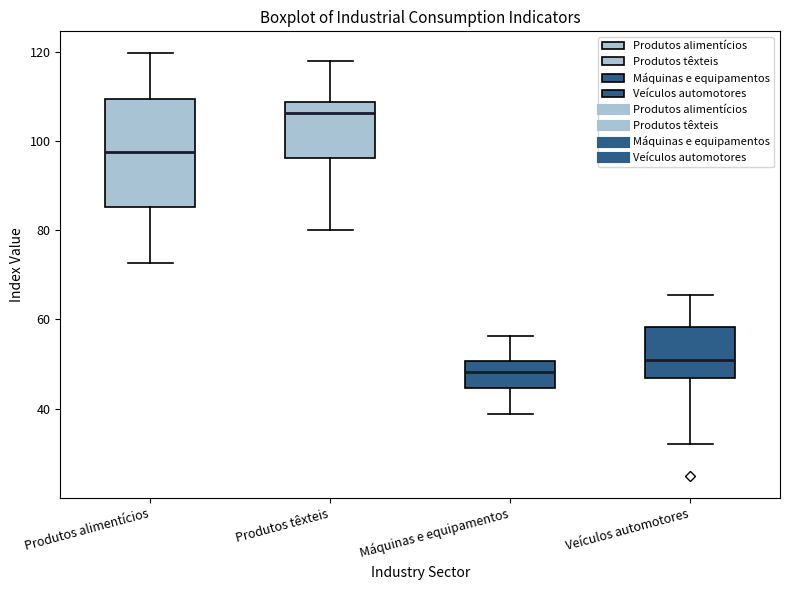

Where is the upper edge of the box for Veículos automotores on the y-axis? The values are not printed on the chart, so give them approximately, as read against the axis.

58